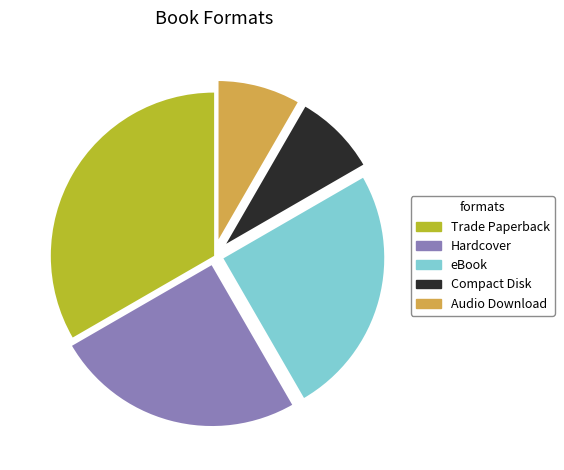

What is the ratio of the value at Trade Paperback to the value at Audio Download?

4.0